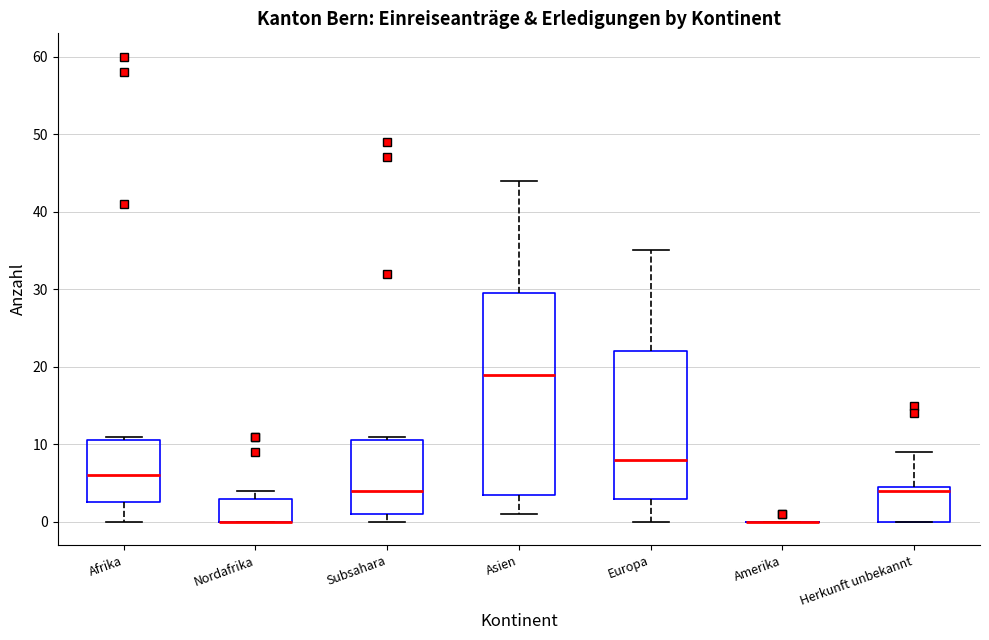

Reading left to right, transcribe this box plot: for each box, give where its median line is, the range the box spans, and where its two whiskers end, as read against the y-axis. The values are not printed on the chart, so give them approximately, as read against the axis.

Afrika: median 6, box 3 to 11, whiskers 0 to 11 (just above the box's upper edge)
Nordafrika: median 0 (drawn on the box's lower edge), box 0 to 3, whiskers 0 to 4
Subsahara: median 4, box 1 to 11, whiskers 0 to 11 (just above the box's upper edge)
Asien: median 19, box 4 to 30, whiskers 1 to 44
Europa: median 8, box 3 to 22, whiskers 0 to 35
Amerika: box collapsed to a line at 0, whiskers 0 to 0
Herkunft unbekannt: median 4, box 0 to 5, whiskers 0 to 9